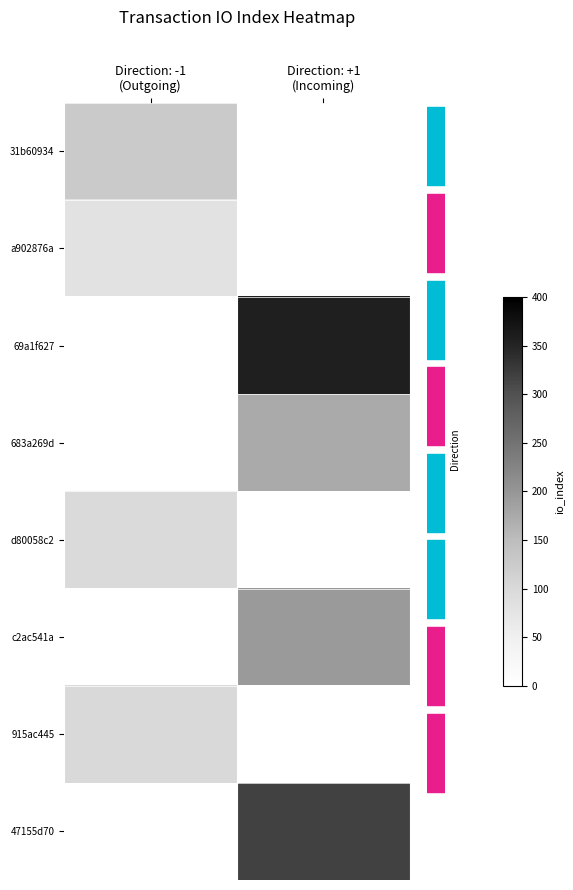

Rank the categories by c2ac541a value from highest to lowest.

Direction: -1 (Outgoing), Direction: +1 (Incoming)